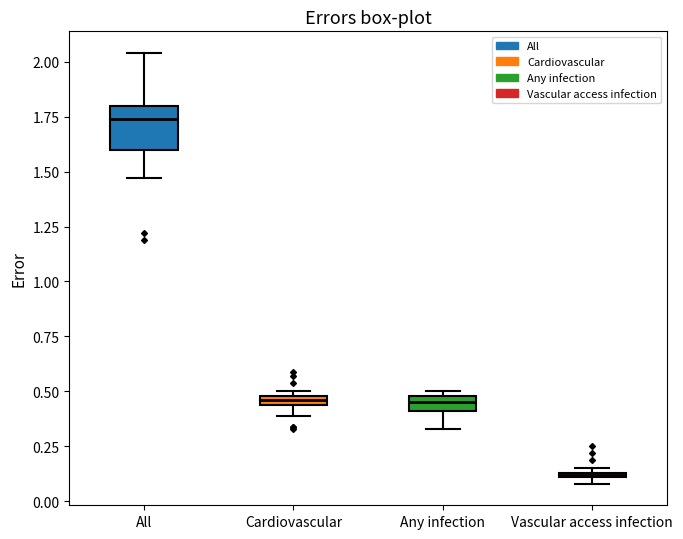

Which box is the tallest, from its lower edge to its upper edge?

All